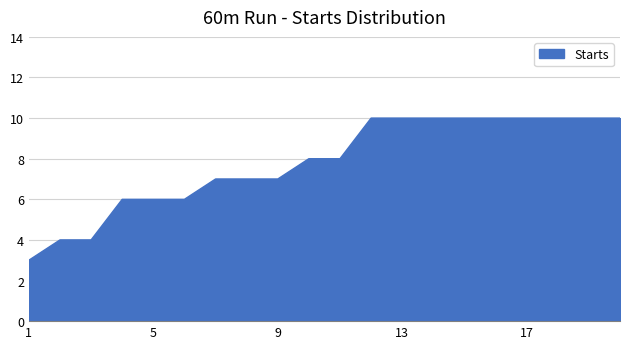

What is the greatest value displayed?

10